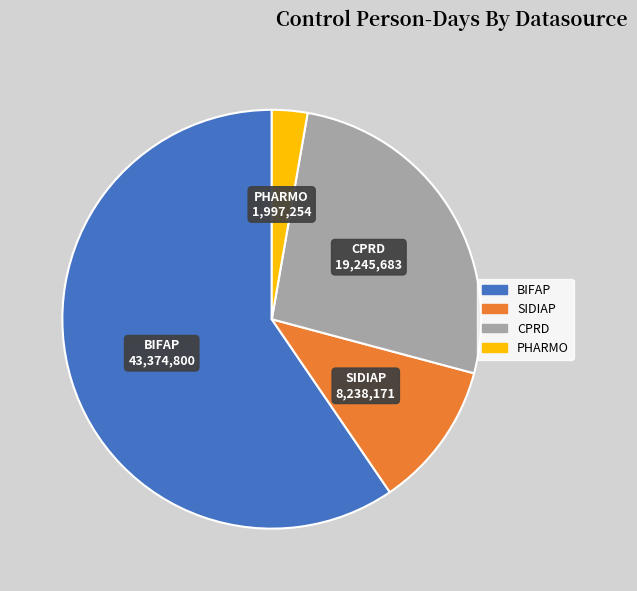

Is the sum of BIFAP and CPRD greater than half?

Yes